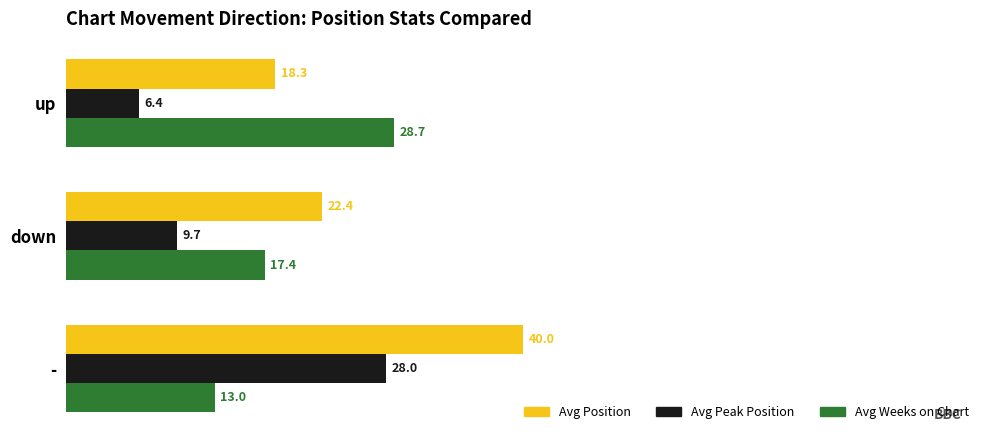

Which series has the largest total across all categories?

Avg Position